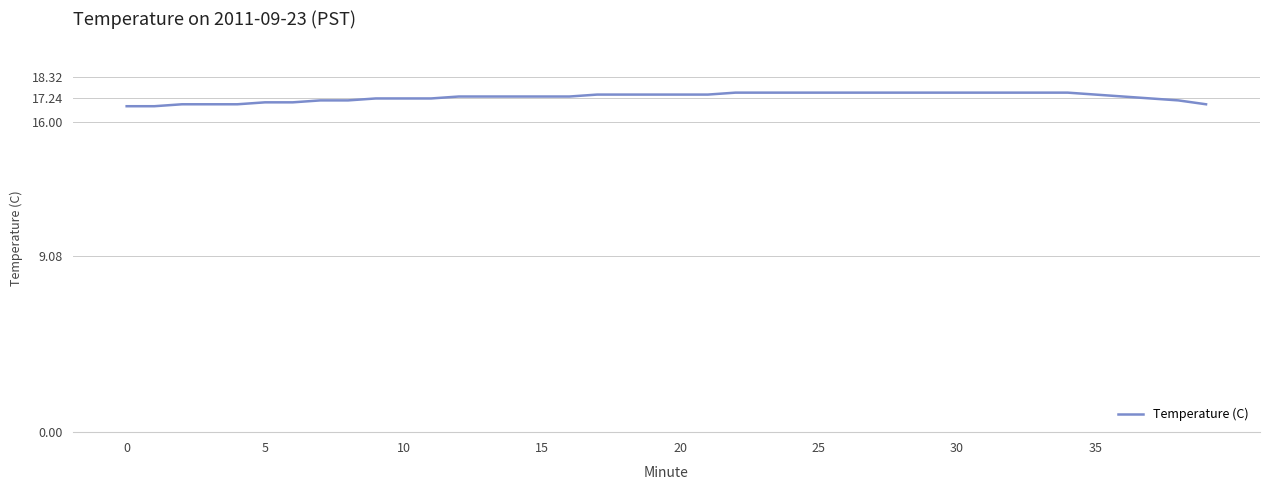

What is the minimum value shown in the chart?

16.8